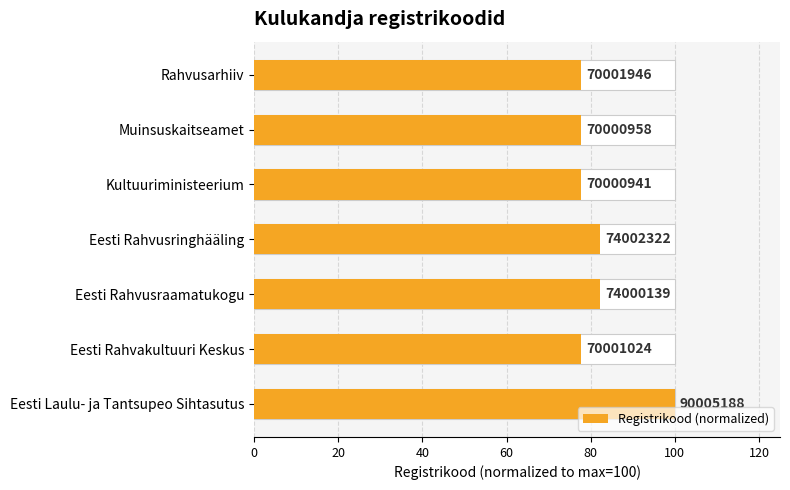

Reading left to right, list all the values displayed in this chart.

100.0	77.8	82.2	82.2	77.8	77.8	77.8